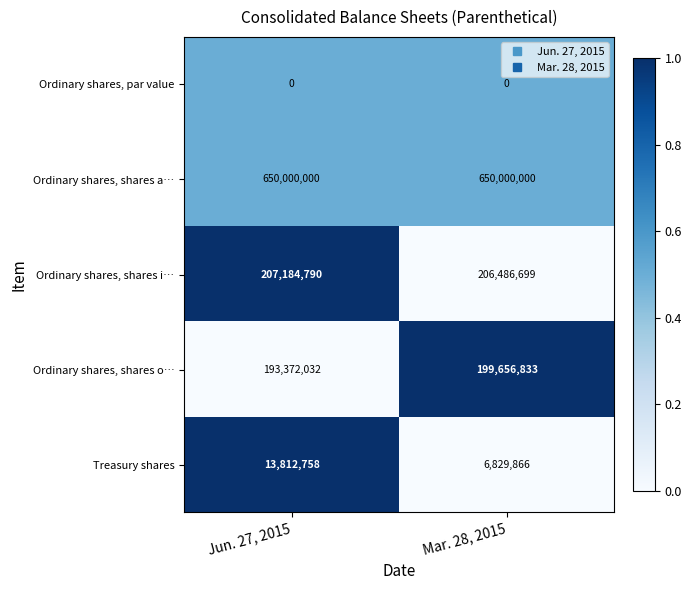

What is the total value across all series at Jun. 27, 2015?

1064369580